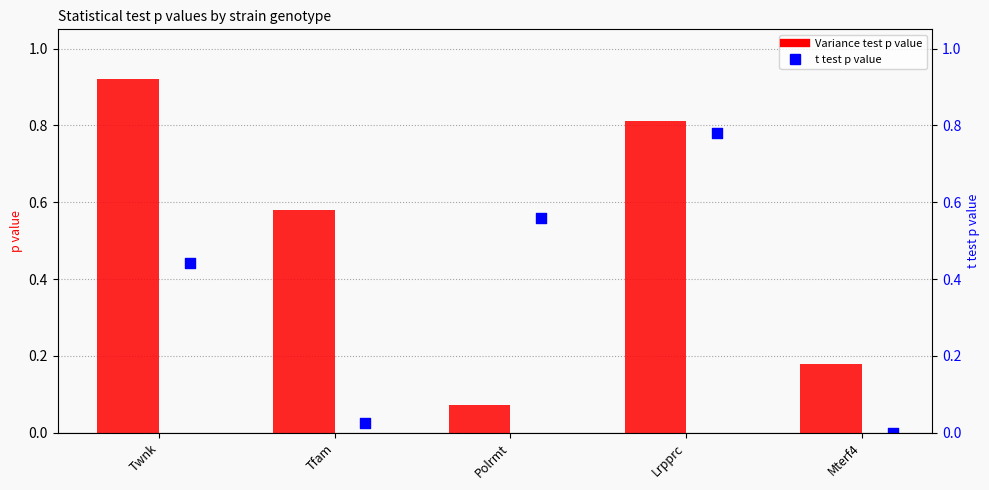

Which series has the widest spread of Y values?

Variance test p value